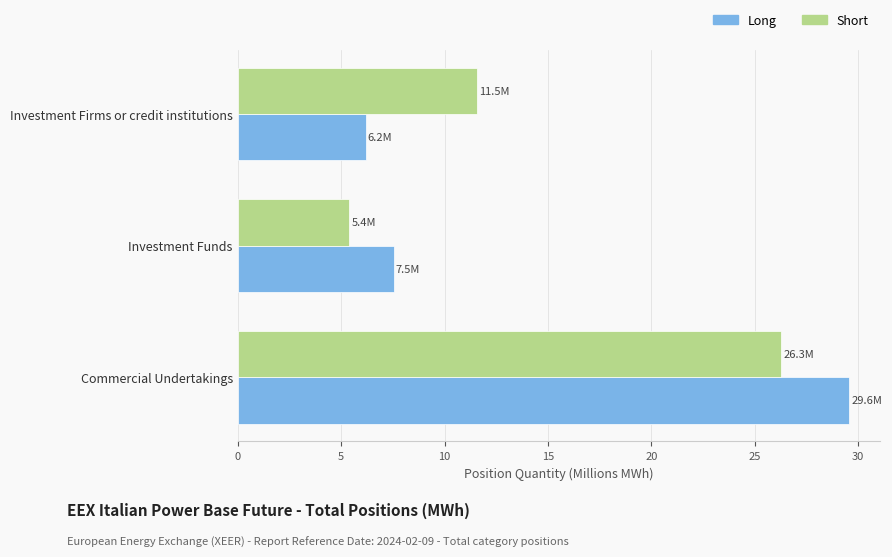

What is the sum of all Long values?

43.3